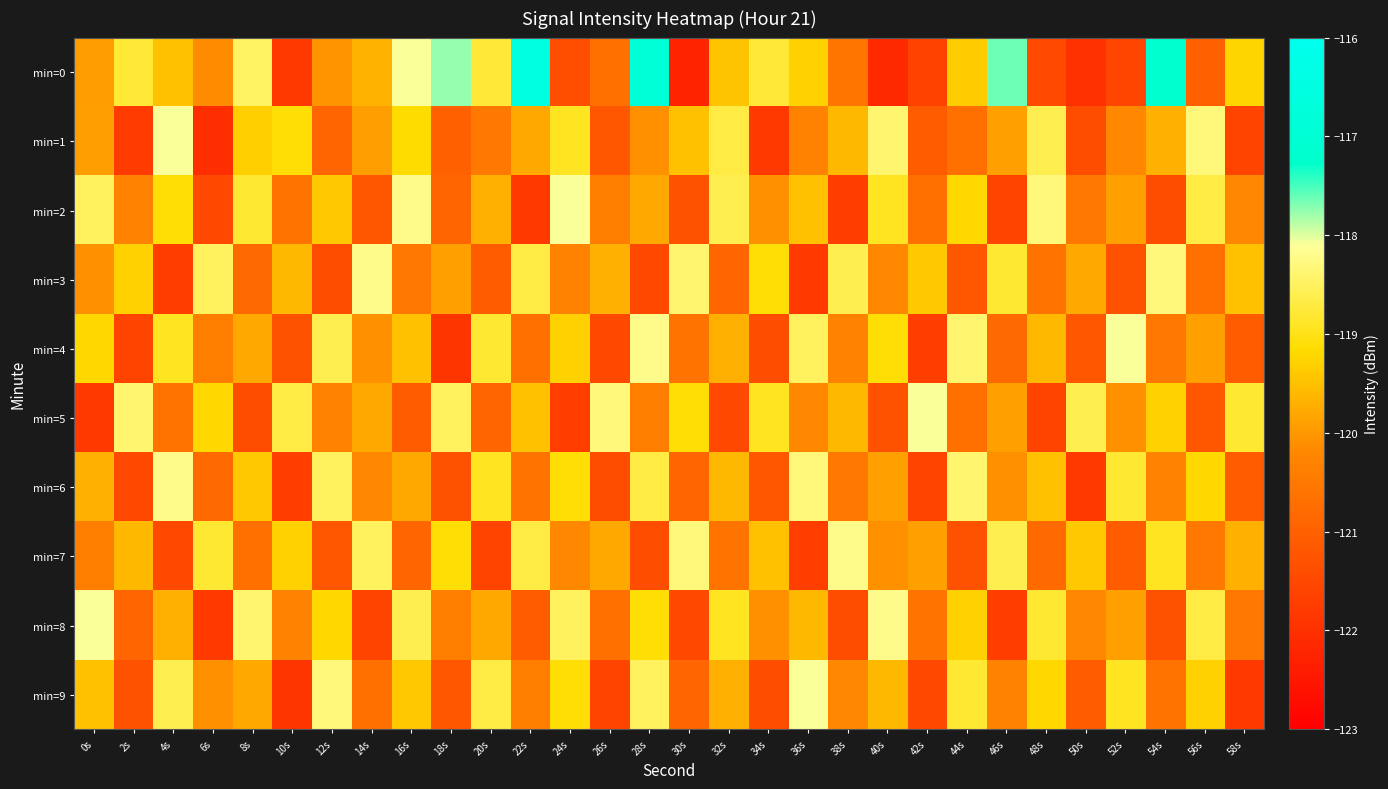

Which has a higher value, 52s or 8s?

8s